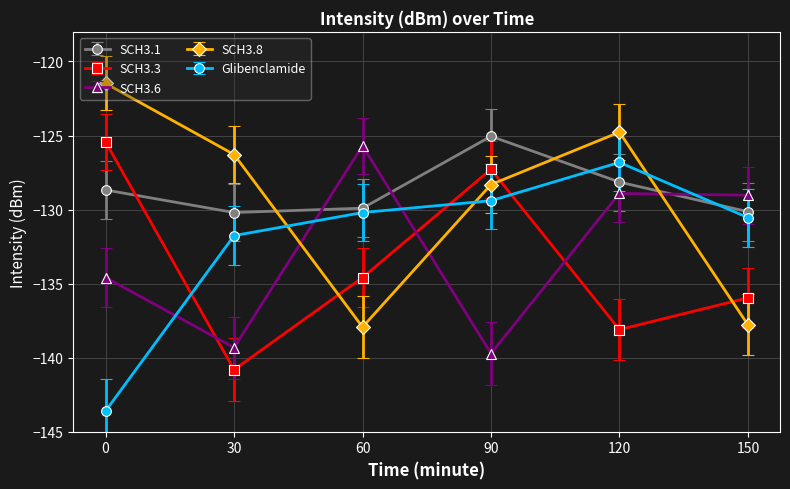

How many lines are shown in the chart?

5